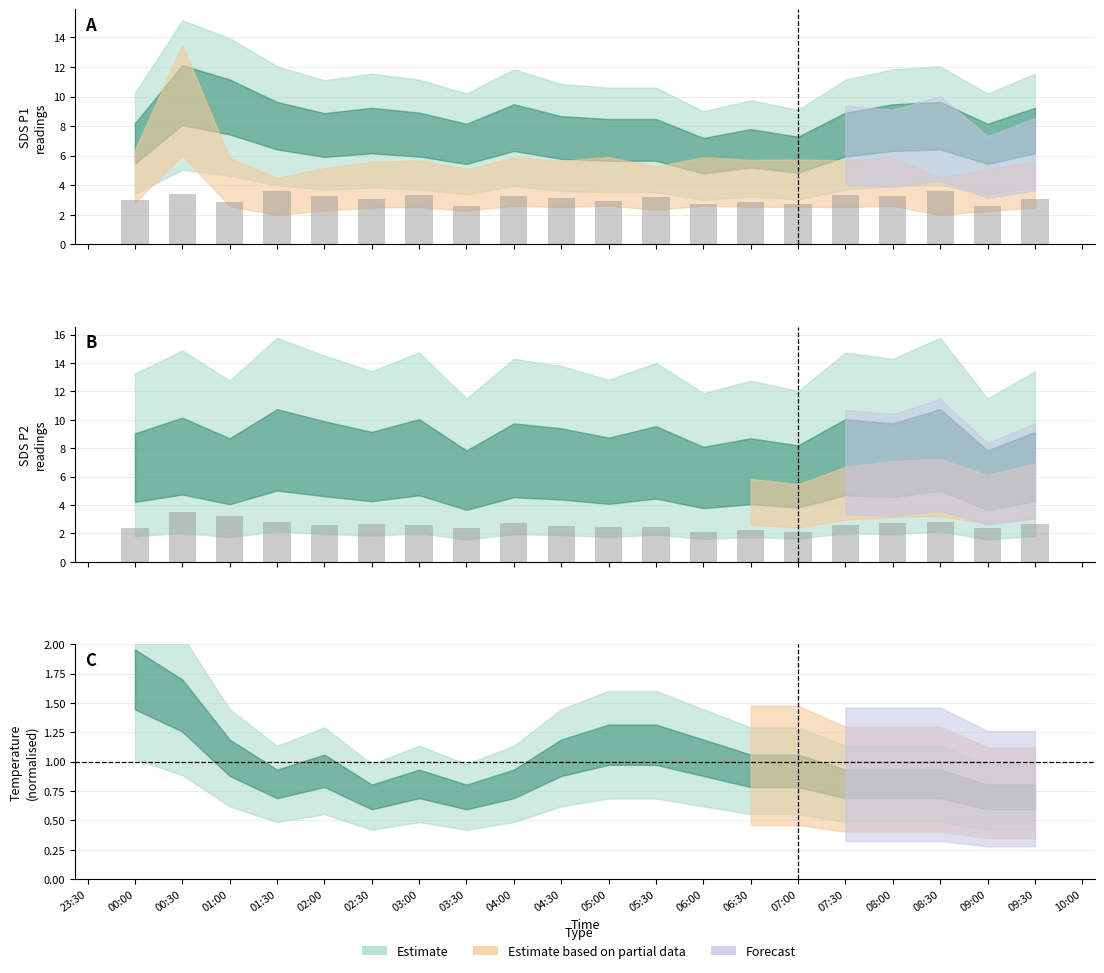

Where does the SDS_P2 series first go above 3?

00:00